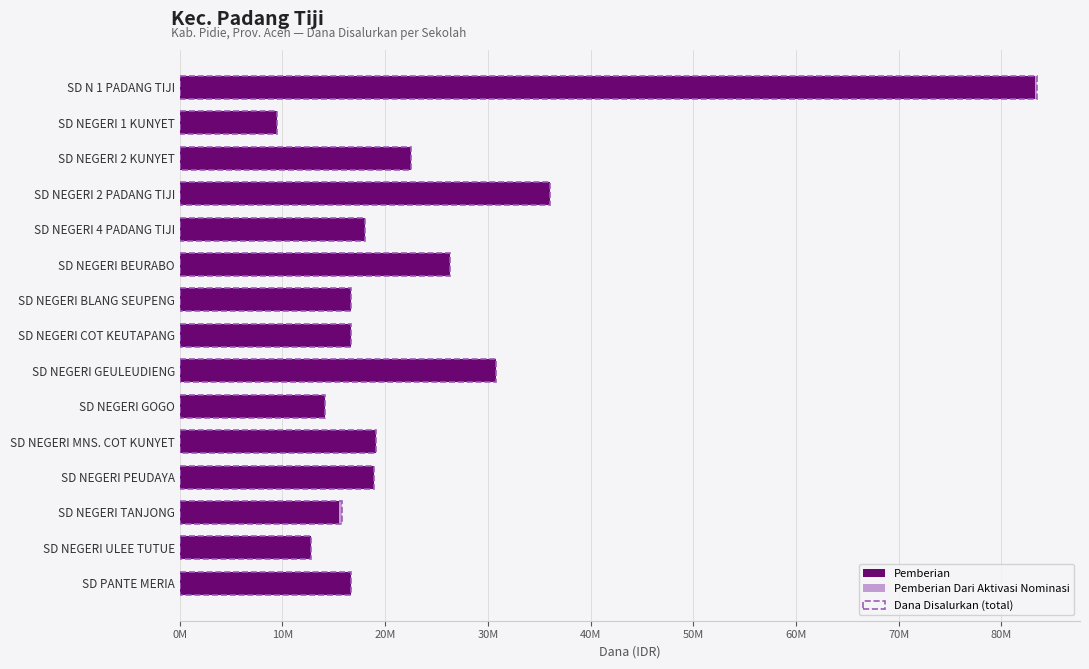

What is the highest value of the Pemberian series?

83250000